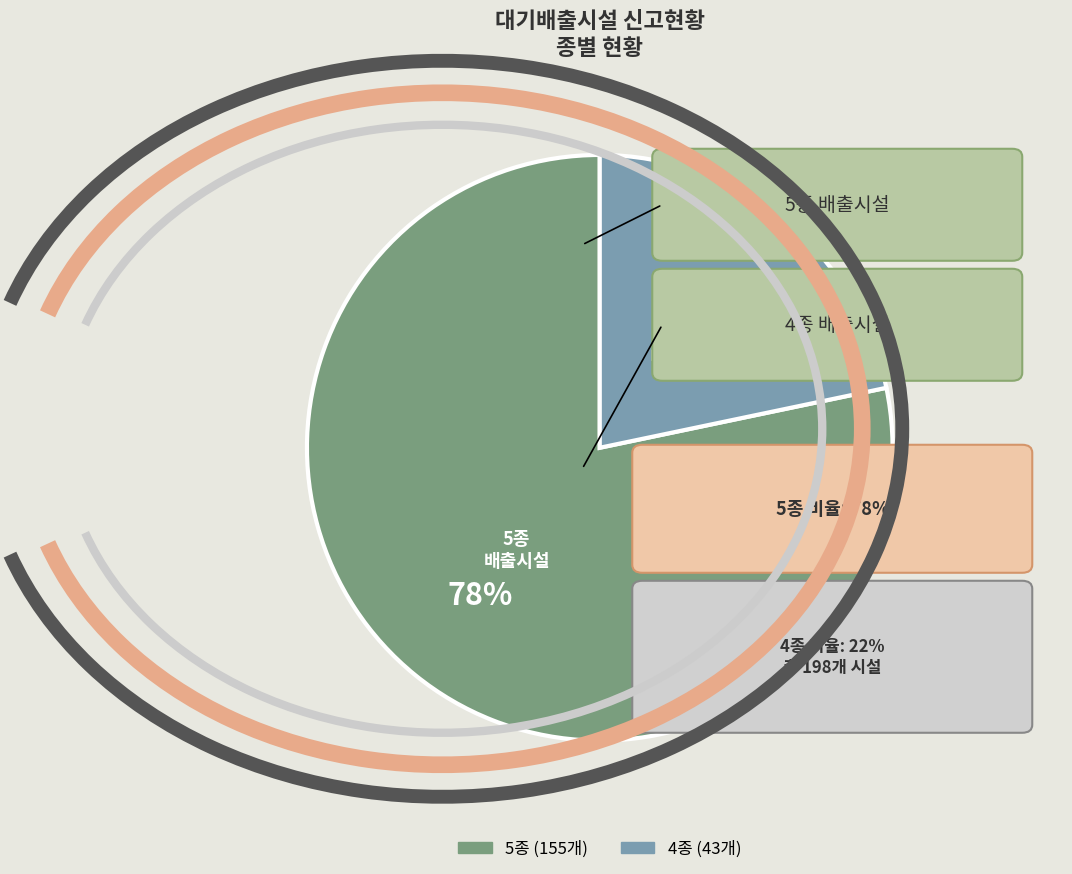

To the nearest percent, what is the combined percentage of 5종 and 4종?

100%